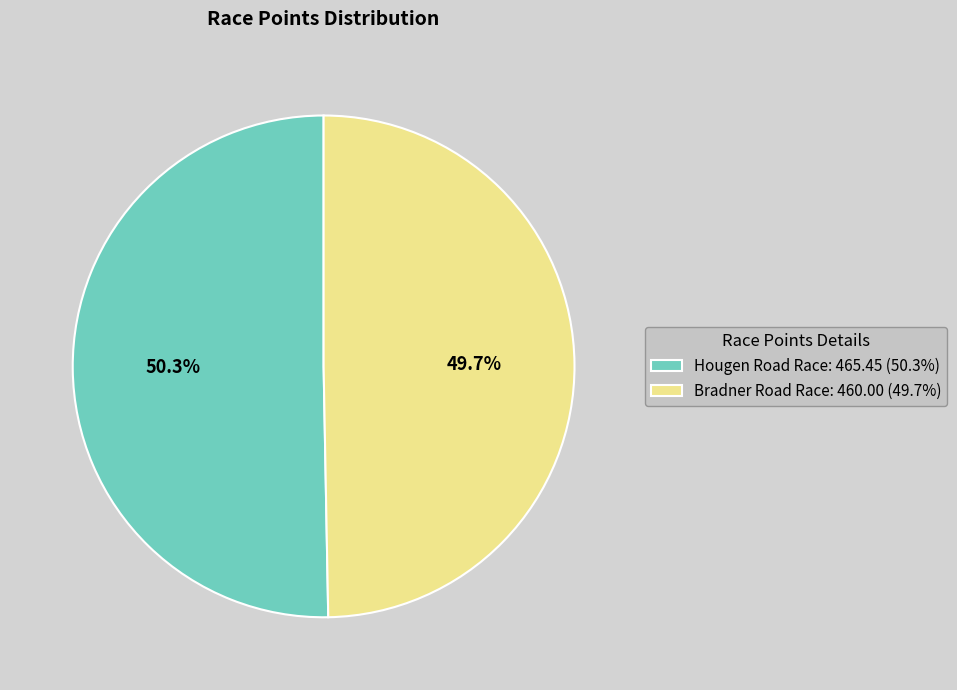

Which category has the biggest portion of the pie?

Hougen Road Race